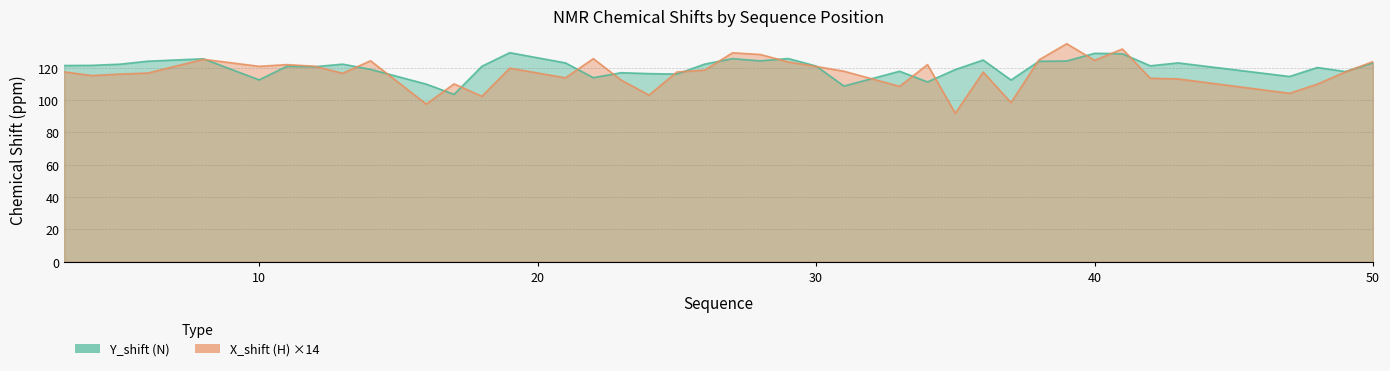

Is the value of X_shift at 13 greater than the value of Y_shift at 41?

No